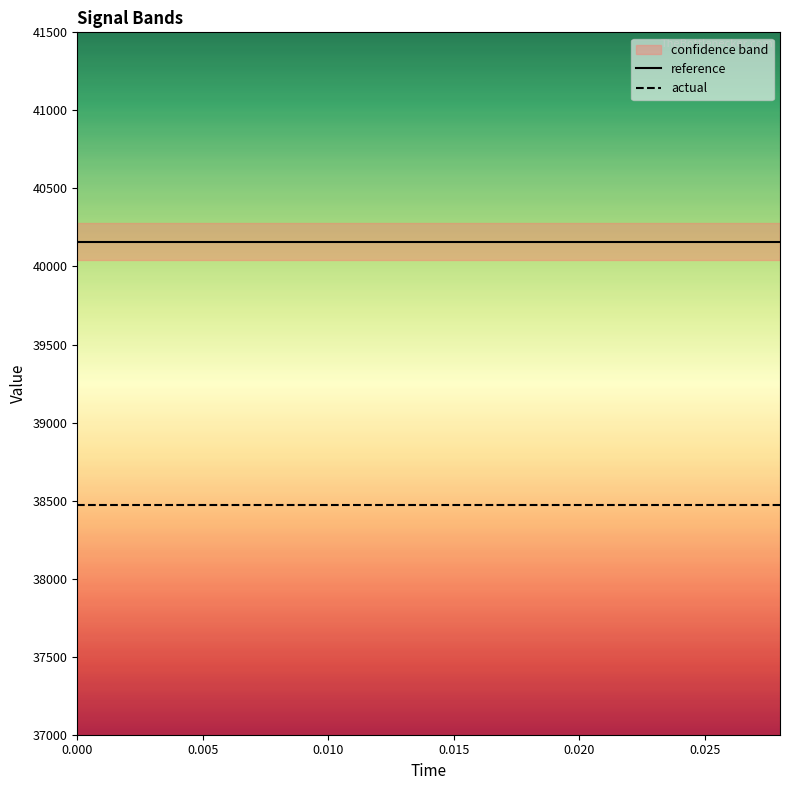

List the series in order of their peak value, lowest first.

actual, reference